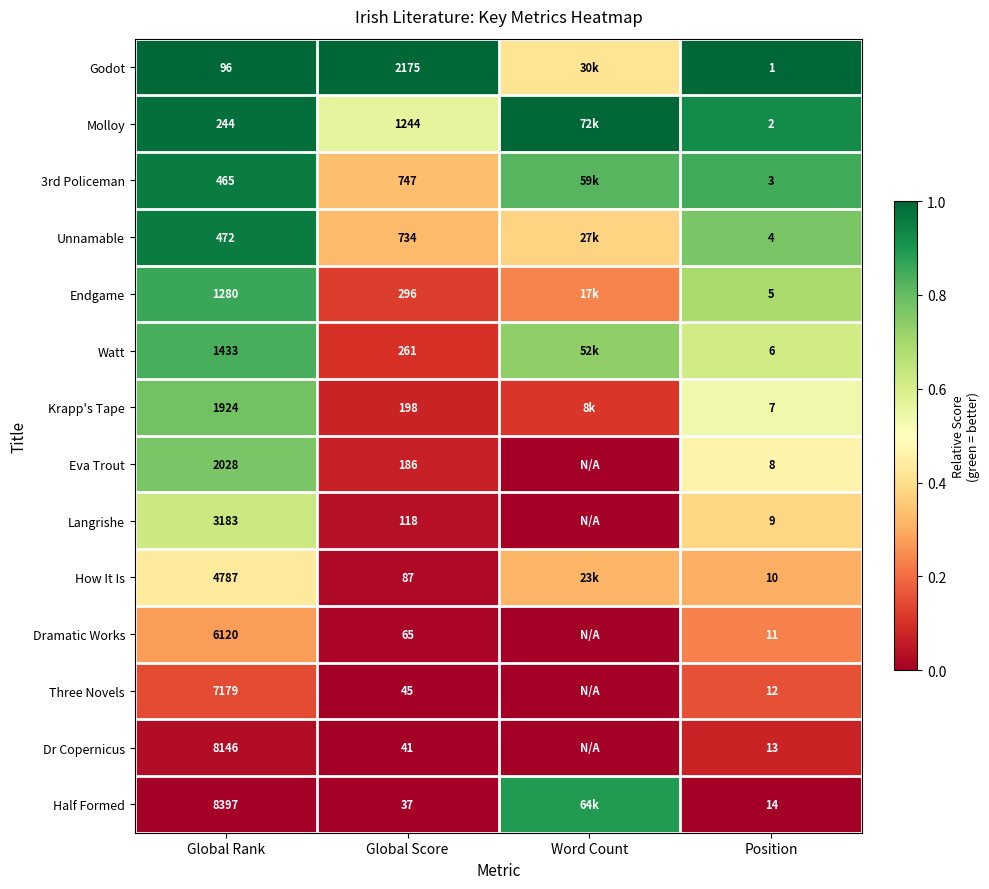

The Eva Trout series shows 0.6 at Position. True or false?

False